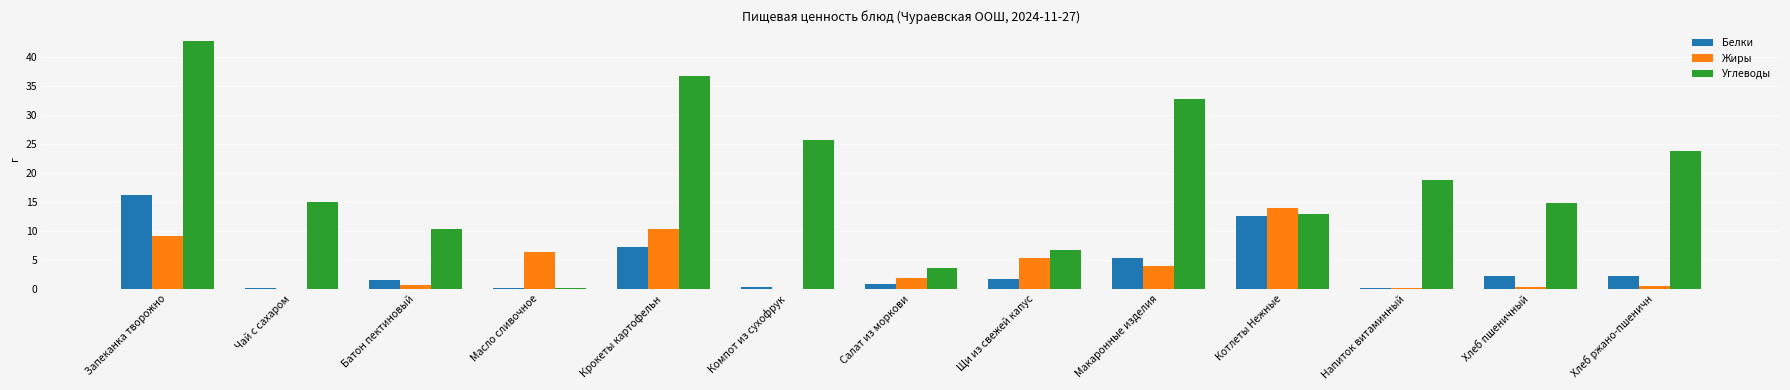

The value of Углеводы at Чай с сахаром is 15.0. True or false?

True